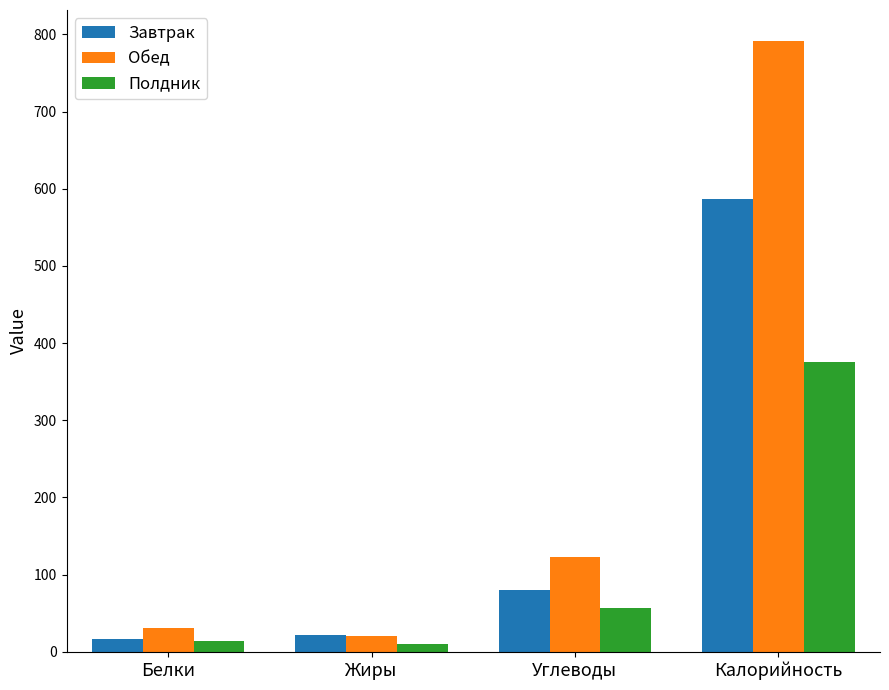

Where is Обед nearest to the value 405?

Углеводы